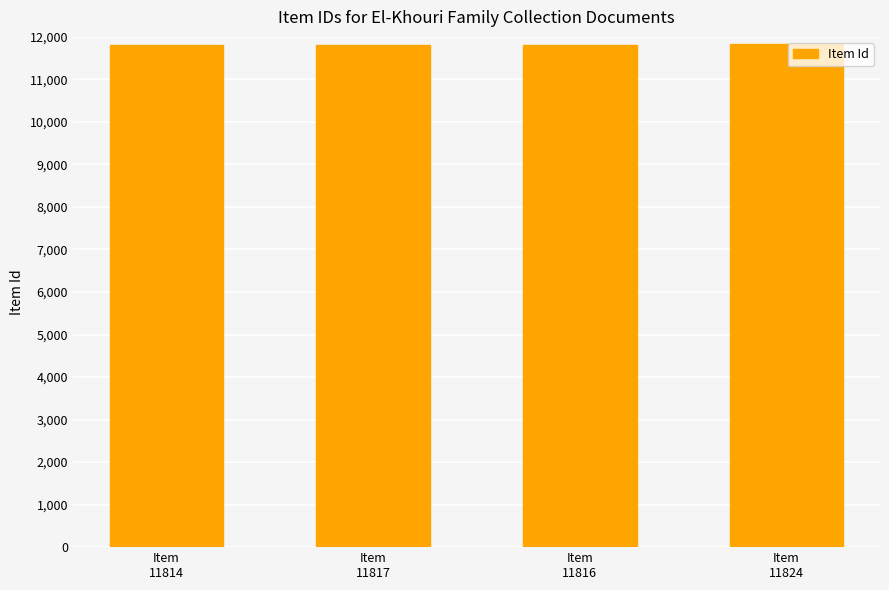

What position from the right is Item
11816?

2